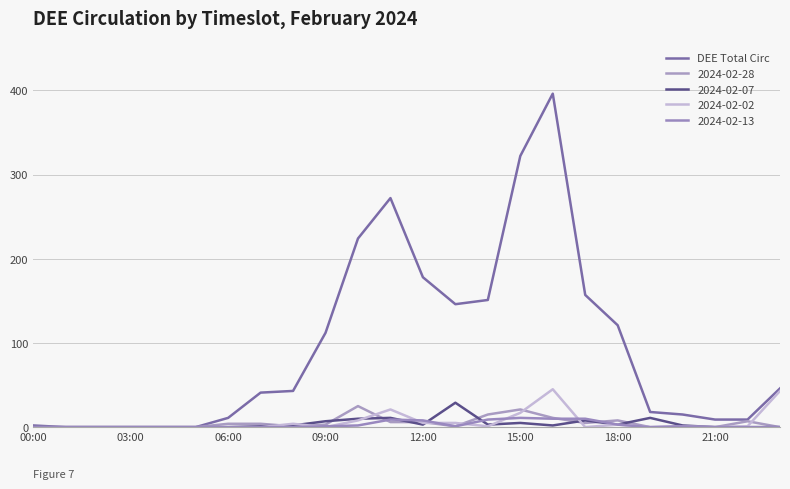

Does the chart have visible grid lines?

Yes